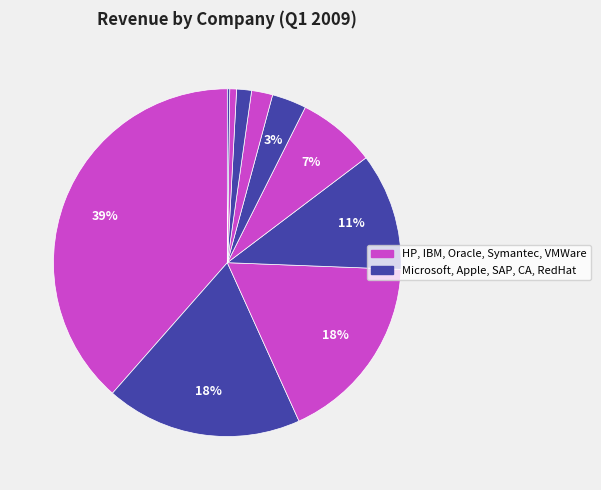

Rank the categories by value from lowest to highest.

RedHat, VMWare, CA, Symantec, SAP, Oracle, Apple, IBM, Microsoft, HP